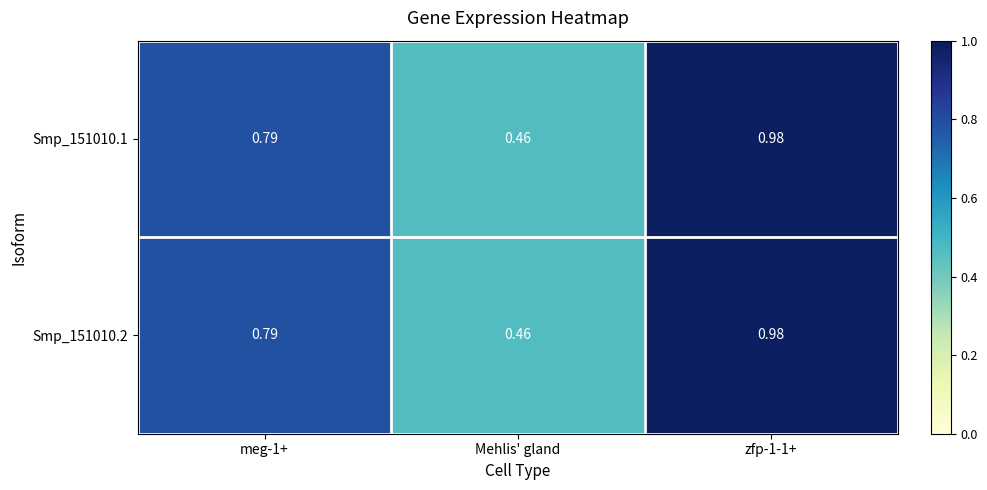

At which category does the chart reach its minimum across all series?

Mehlis' gland